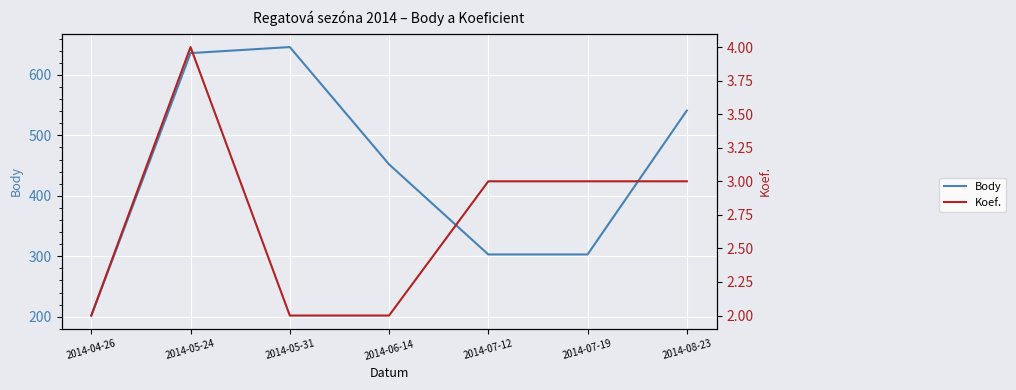

What is the difference between the maximum and minimum values in the Body series?

444